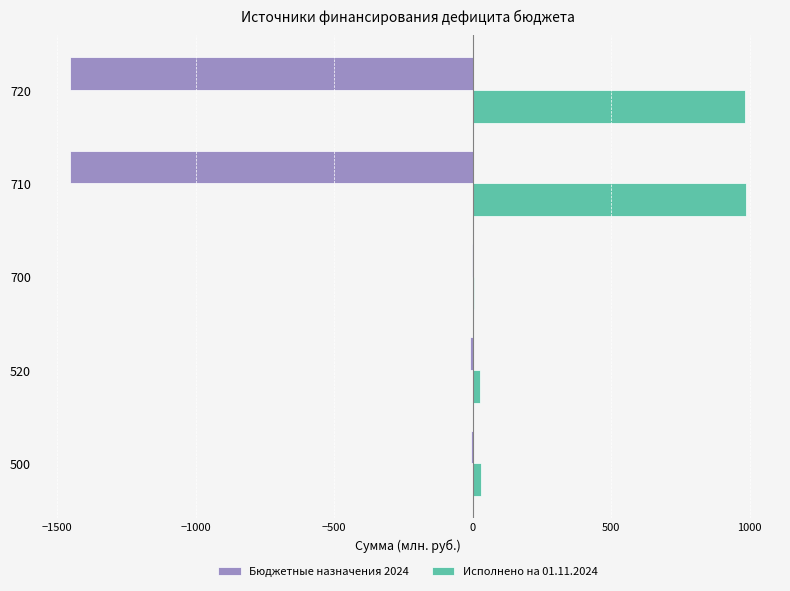

Is it true that Бюджетные назначения 2024 equals -1452.8 at 710?

True